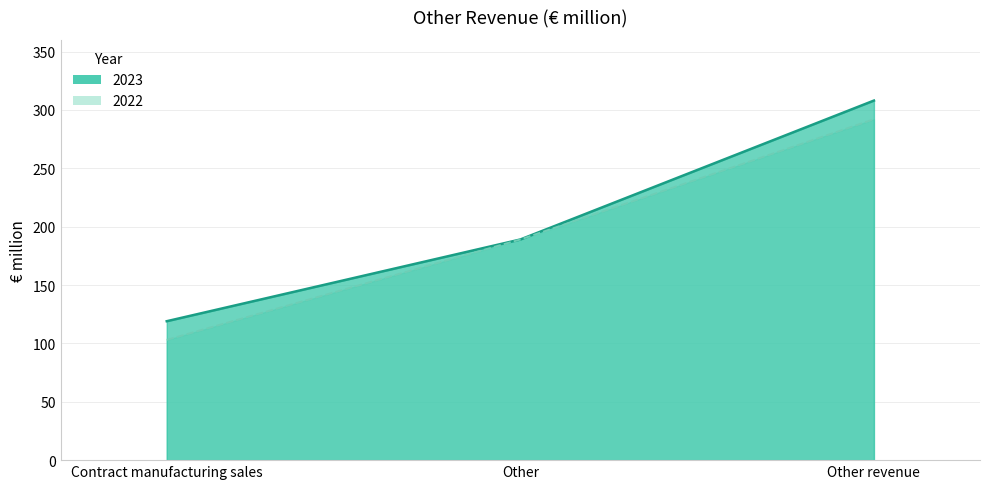

At which category is the sum across all series the highest?

Other revenue